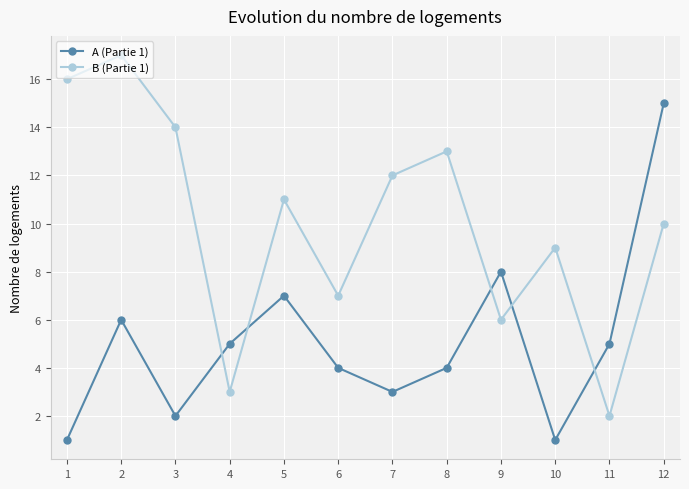

What is the difference between the A (Partie 1) values at 6 and 7?

1